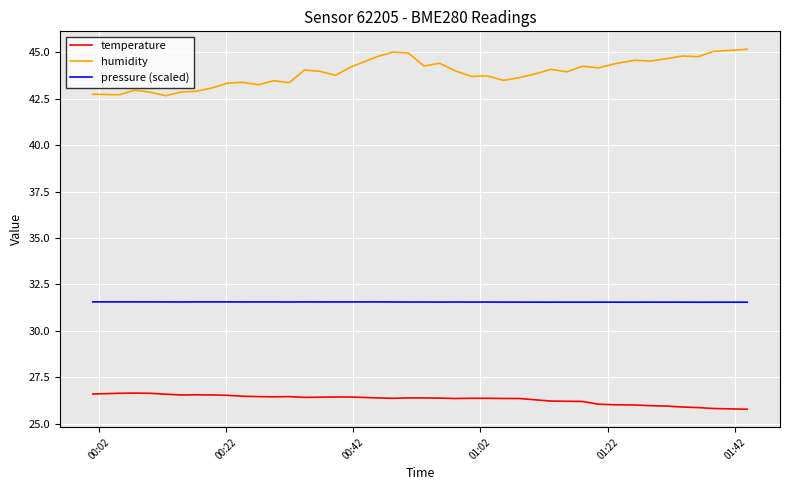

List the series in order of their overall mean, lowest first.

temperature, pressure (scaled), humidity